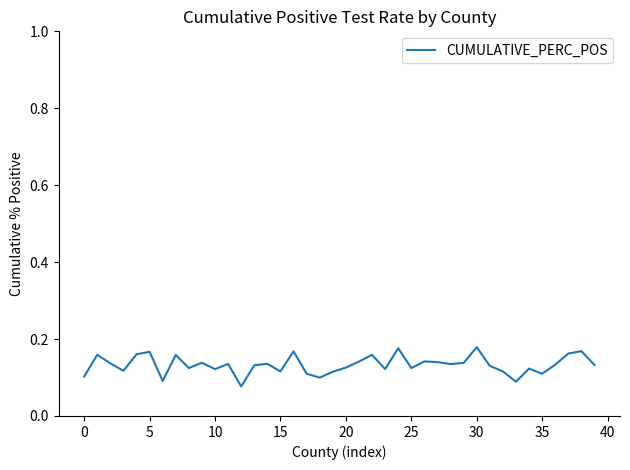

What is the label of the 21st point from the right?

19